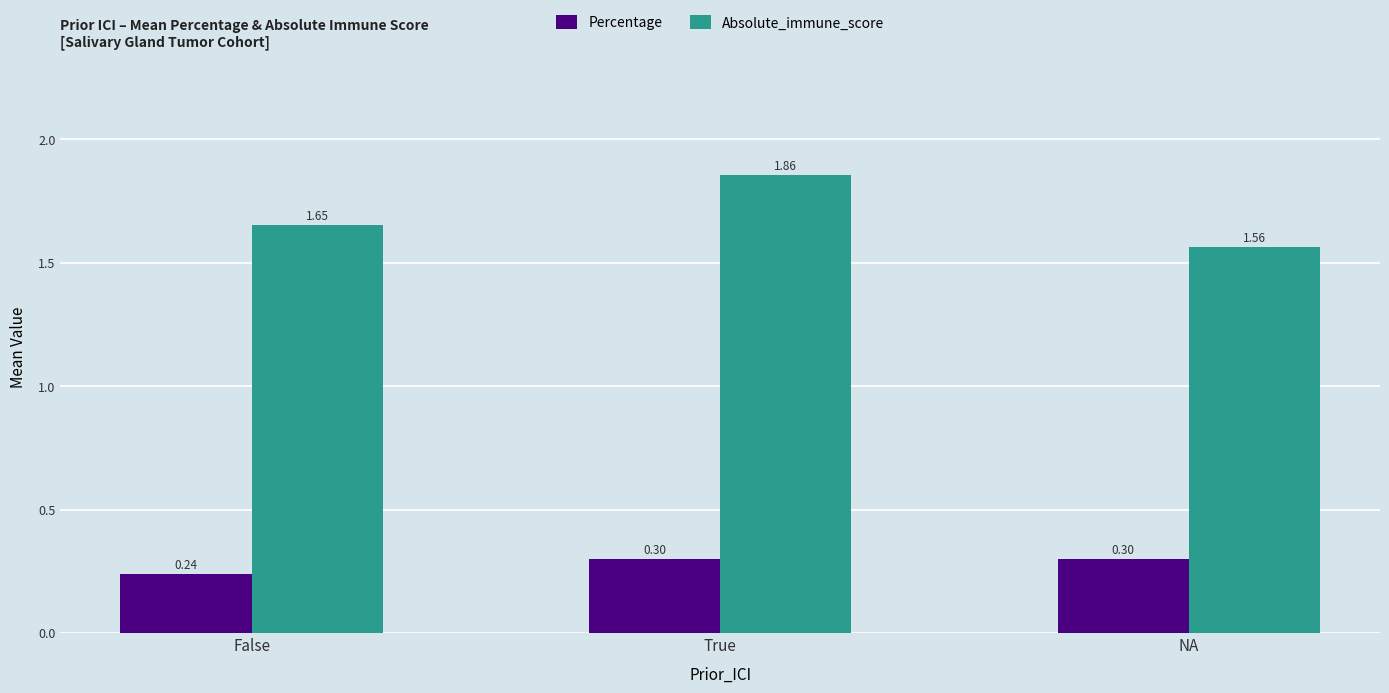

List the series in order of their peak value, highest first.

Absolute_immune_score, Percentage